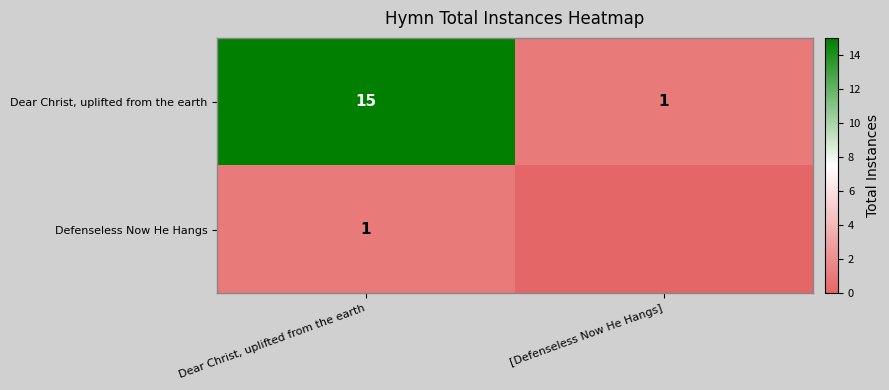

What is the sum of all Dear Christ, uplifted from the earth values?

16